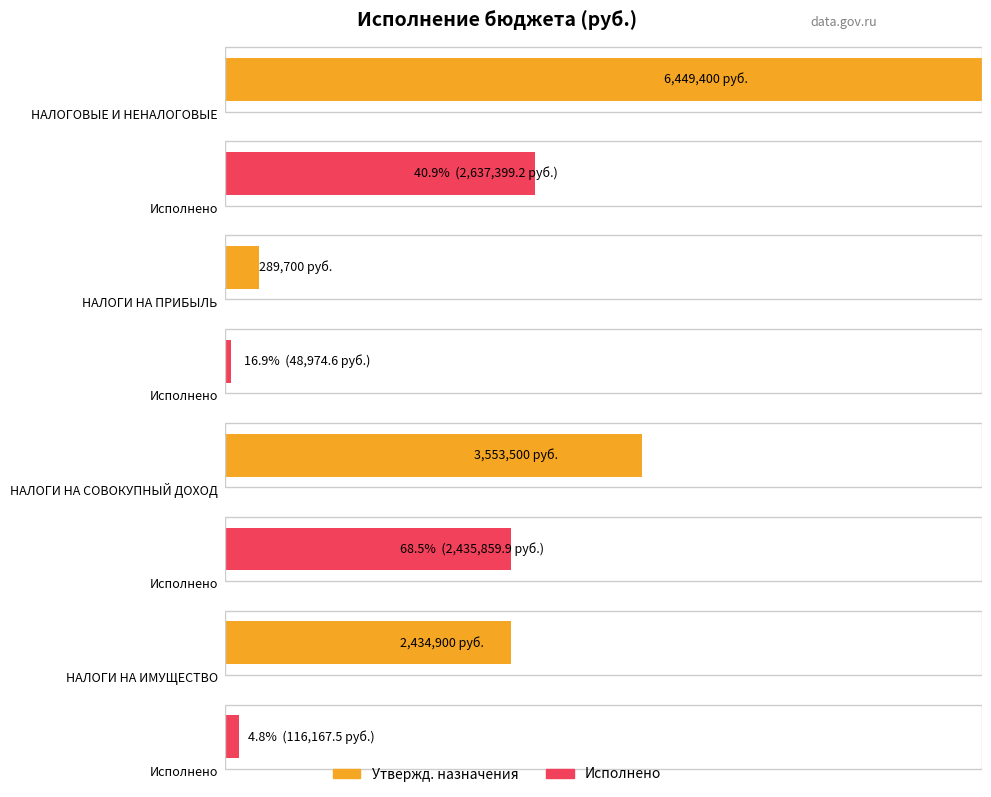

Between НАЛОГИ НА ПРИБЫЛЬ, ДОХОДЫ and НАЛОГИ НА ИМУЩЕСТВО, which is larger?

НАЛОГИ НА ИМУЩЕСТВО